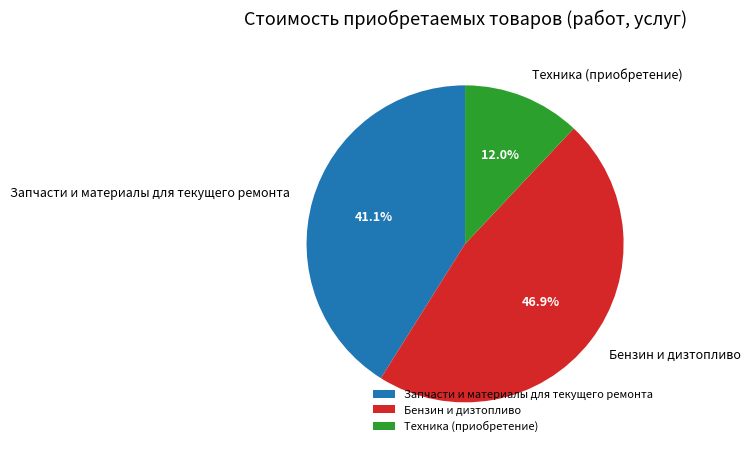

Approximately how many times larger is the value at Техника (приобретение) compared to Запчасти и материалы для текущего ремонта?

0.3